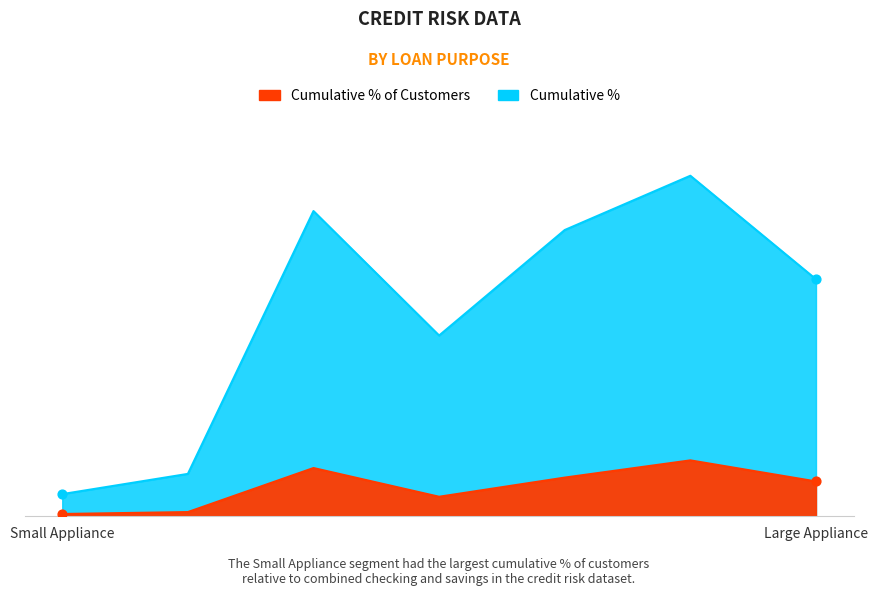

Which series has the largest total across all categories?

Cumulative %